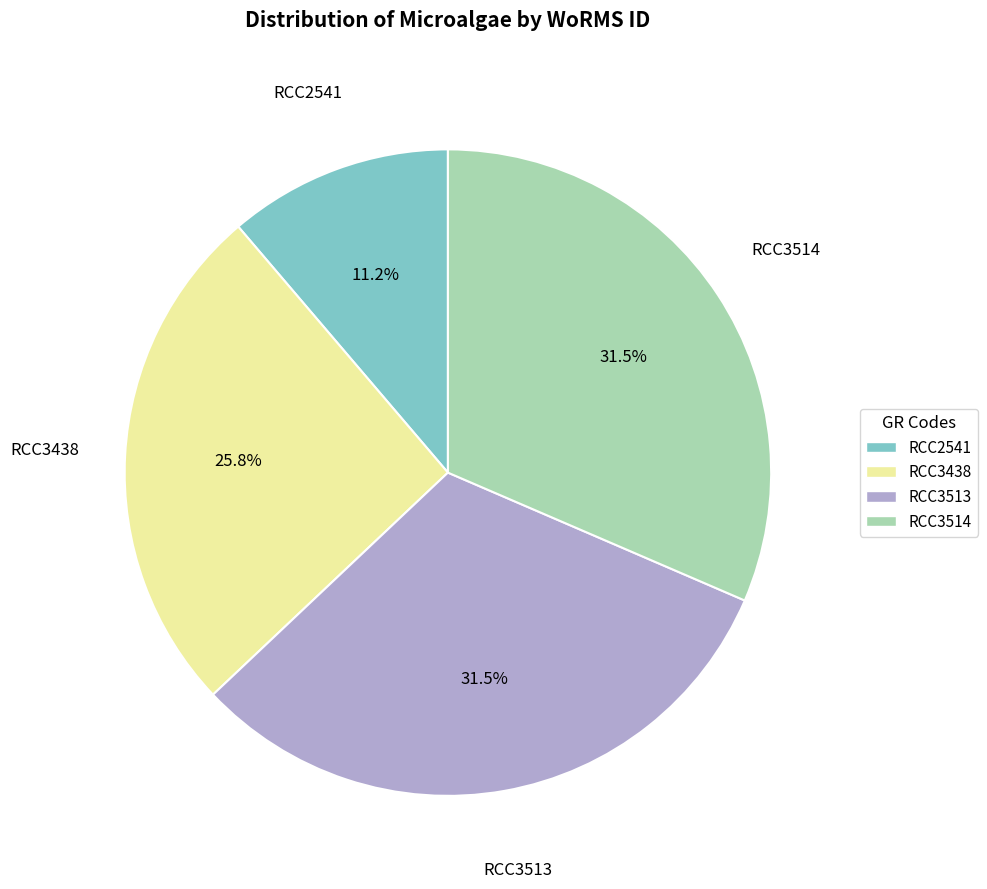

The RCC2541 slice represents 21% of the pie. True or false?

False